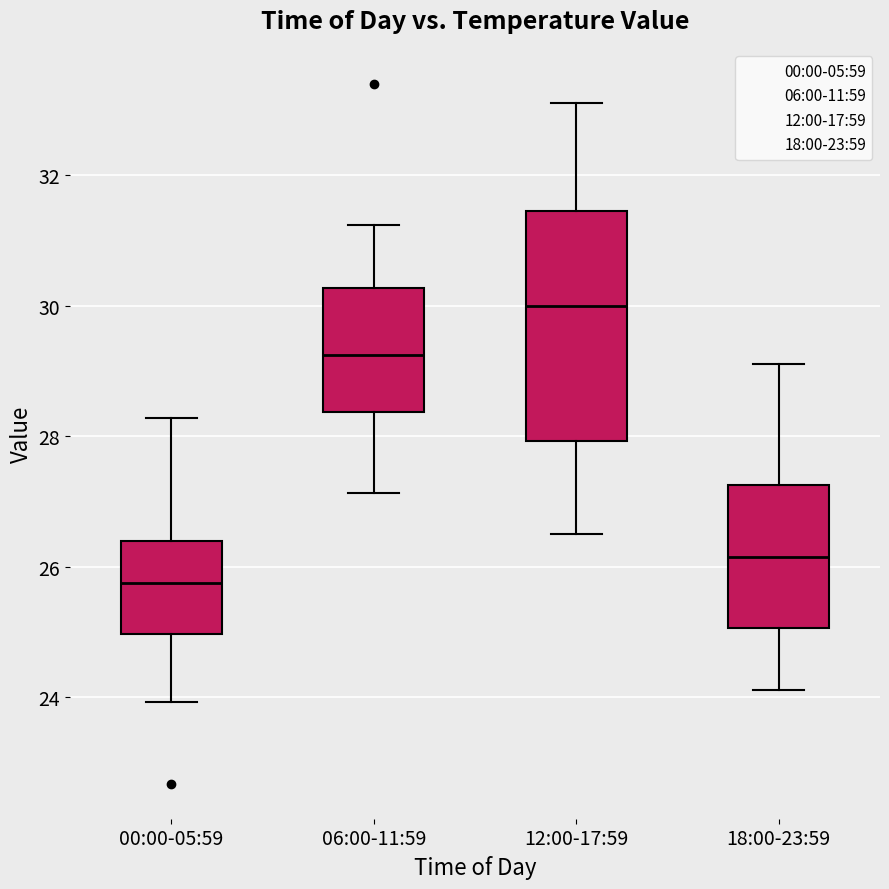

Reading left to right, transcribe this box plot: for each box, give where its median line is, the range the box spans, and where its two whiskers end, as read against the y-axis. The values are not printed on the chart, so give them approximately, as read against the axis.

00:00-05:59: median 25.8, box 25.0 to 26.4, whiskers 24.0 to 28.2
06:00-11:59: median 29.2, box 28.4 to 30.2, whiskers 27.2 to 31.2
12:00-17:59: median 30.0, box 28.0 to 31.4, whiskers 26.6 to 33.2
18:00-23:59: median 26.2, box 25.0 to 27.2, whiskers 24.2 to 29.2